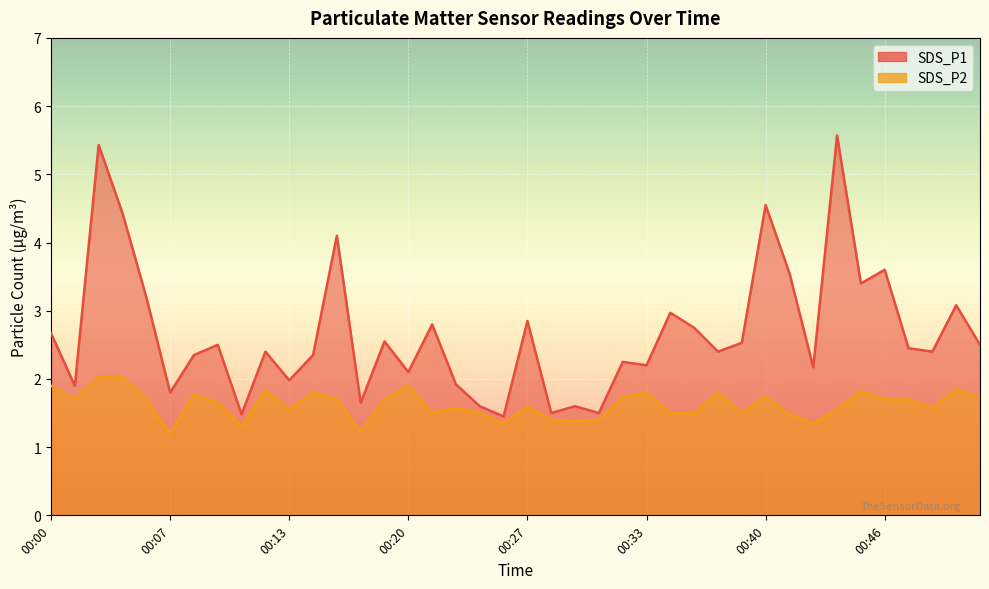

Count the number of categories in the chart.

40